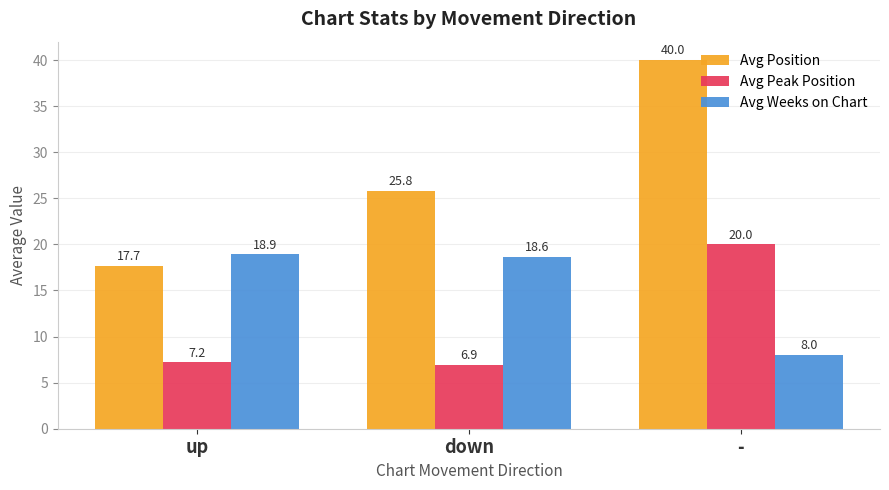

Is it true that Avg Peak Position equals 3.3 at down?

False